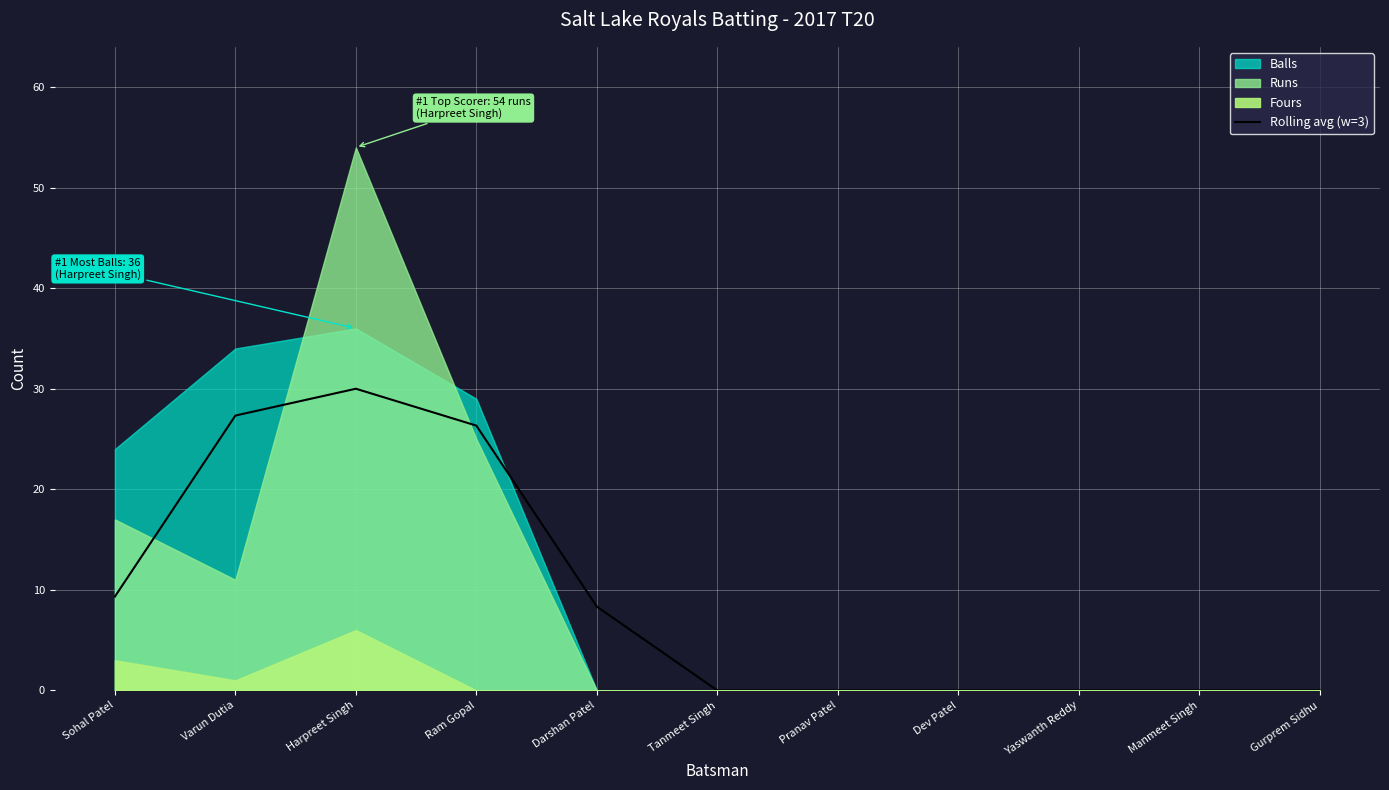

What position from the right is Gurprem Sidhu?

1